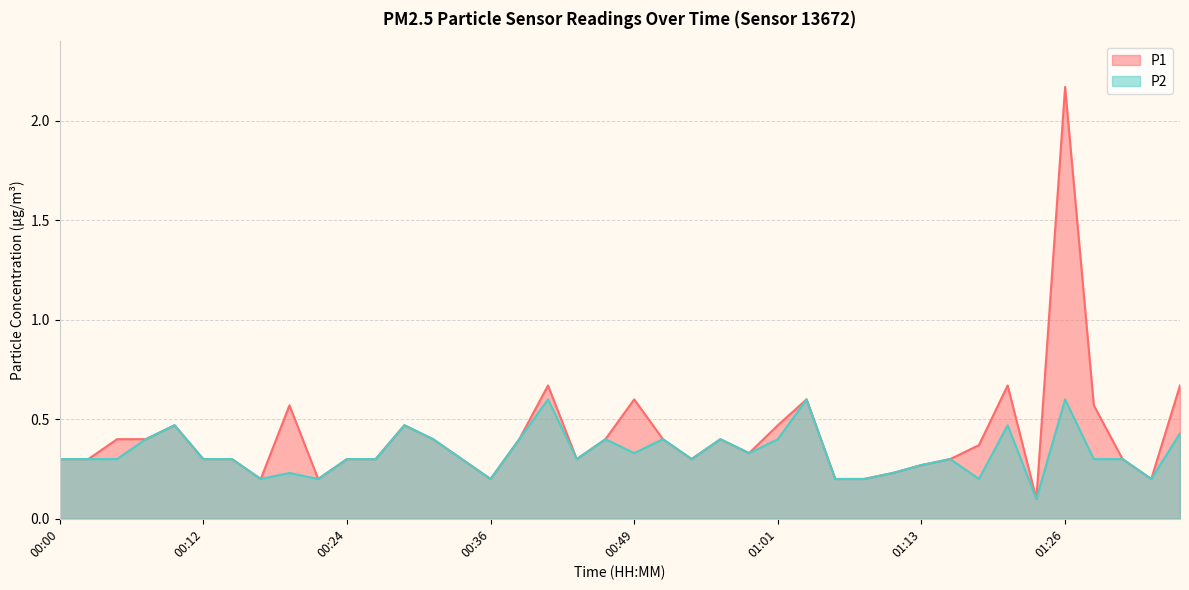

At which category is the sum across all series the highest?

01:26